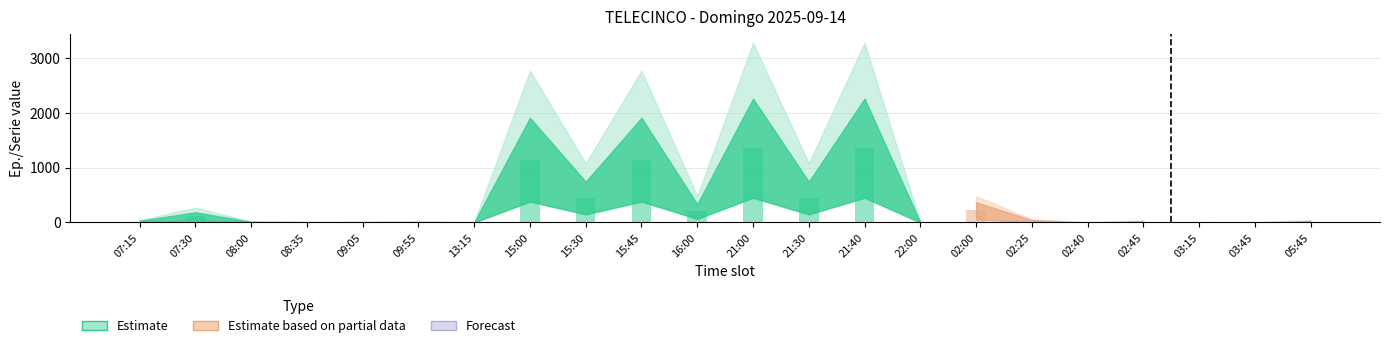

Rank the categories by value from highest to lowest.

21:00, 21:40, 15:00, 15:45, 15:30, 21:30, 02:00, 16:00, 07:30, 02:25, 07:15, 05:45, 02:45, 08:00, 09:55, 09:05, 08:35, 03:15, 13:15, 22:00, 02:40, 03:45